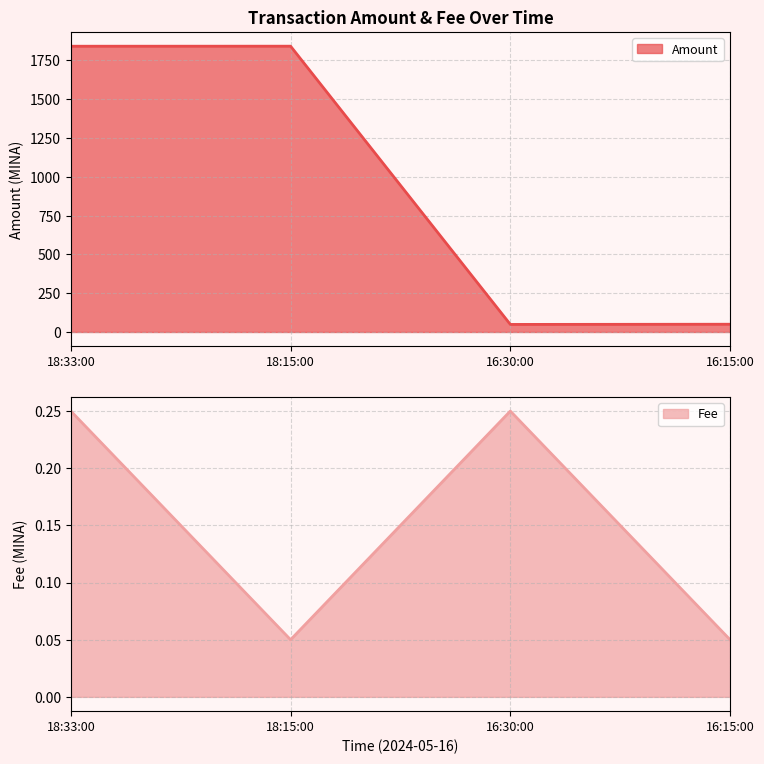

True or false: Amount has a value of 1069.2 at 18:15:00.

False